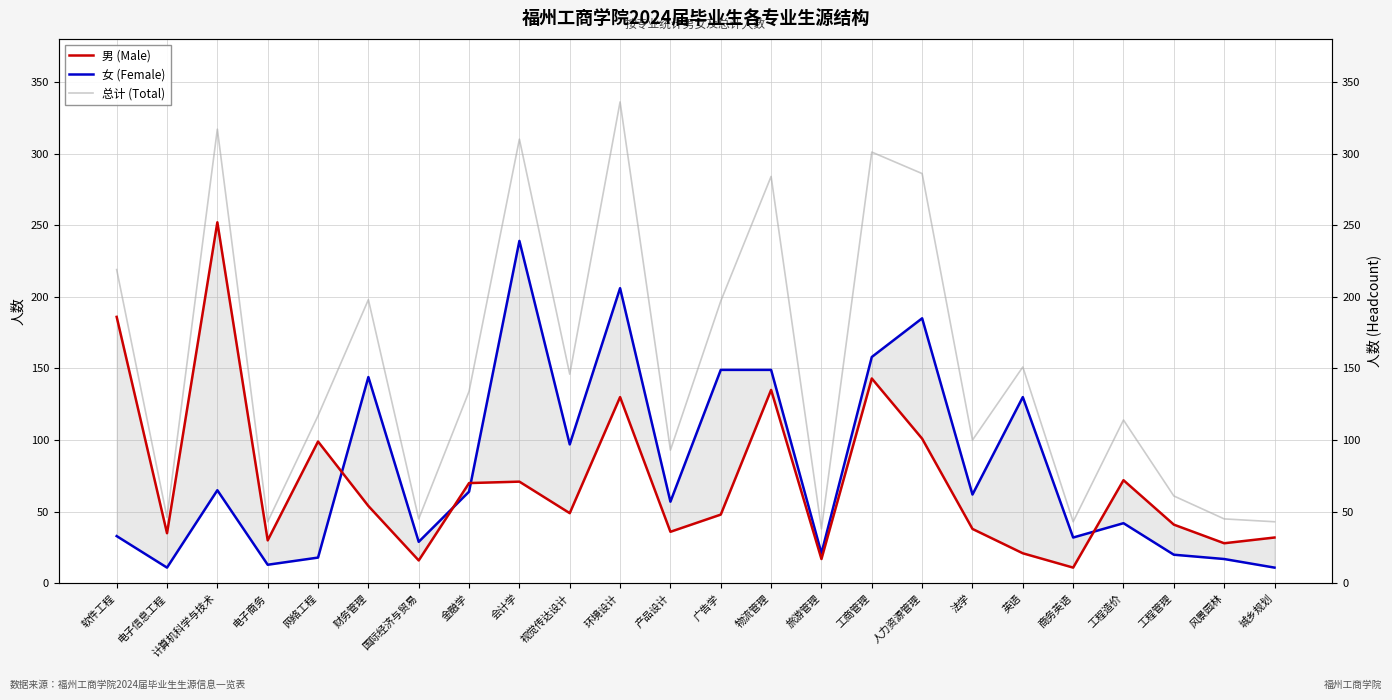

What is the difference between the maximum and minimum values in the 男 (Male) series?

241